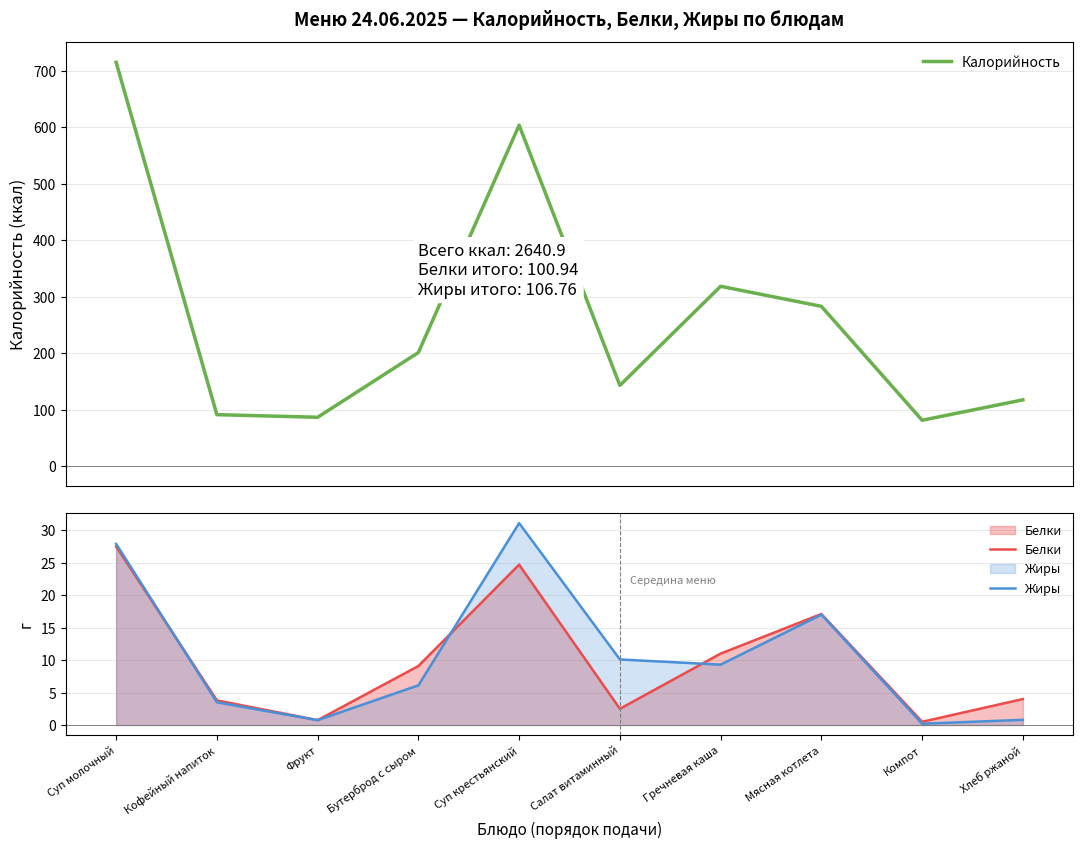

What is the total value across all series at Суп крестьянский?

659.5